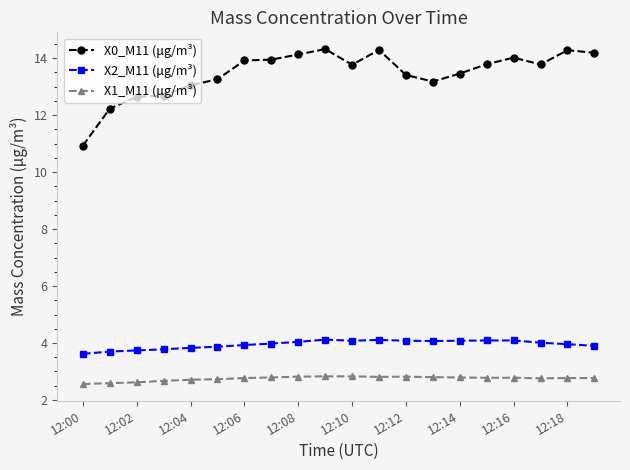

What is the value of the X1_M11 (μg/m³) point at the 20th from the left?

2.8